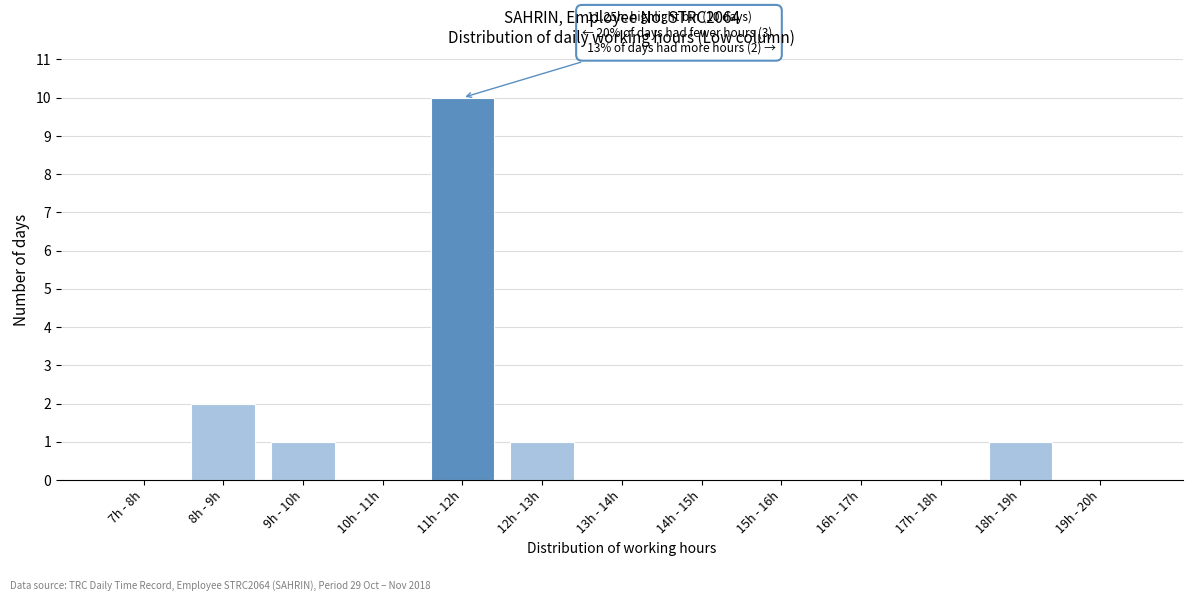

Reading left to right, transcribe all the data shown in this chart.

7h - 8h=0	8h - 9h=2	9h - 10h=1	10h - 11h=0	11h - 12h=10	12h - 13h=1	13h - 14h=0	14h - 15h=0	15h - 16h=0	16h - 17h=0	17h - 18h=0	18h - 19h=1	19h - 20h=0